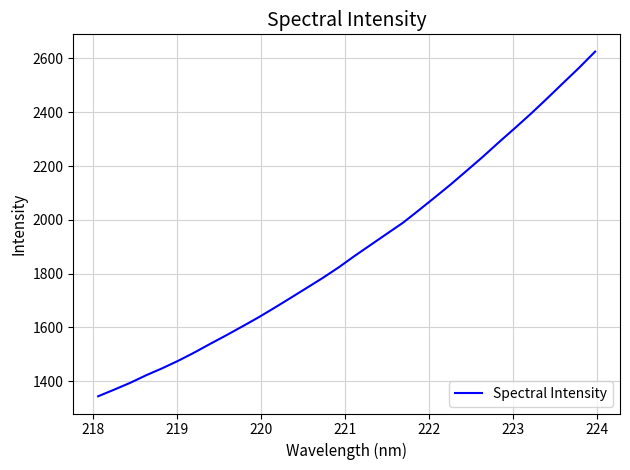

What is the difference between the maximum and minimum values?

1281.2